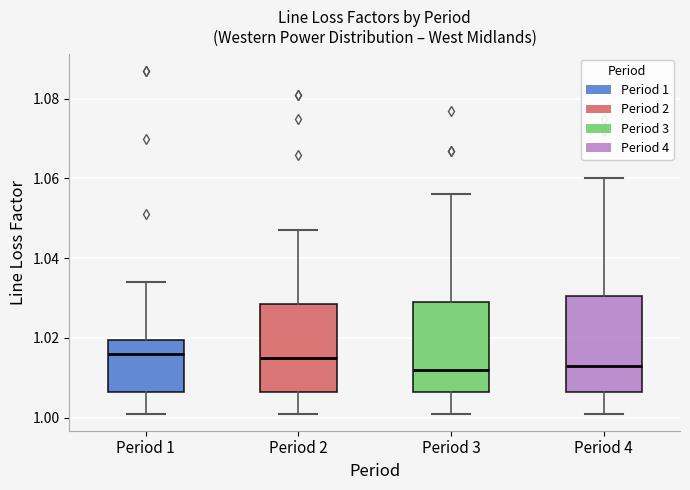

Where does the upper whisker of the box for Period 3 end on the y-axis? The values are not printed on the chart, so give them approximately, as read against the axis.

1.056